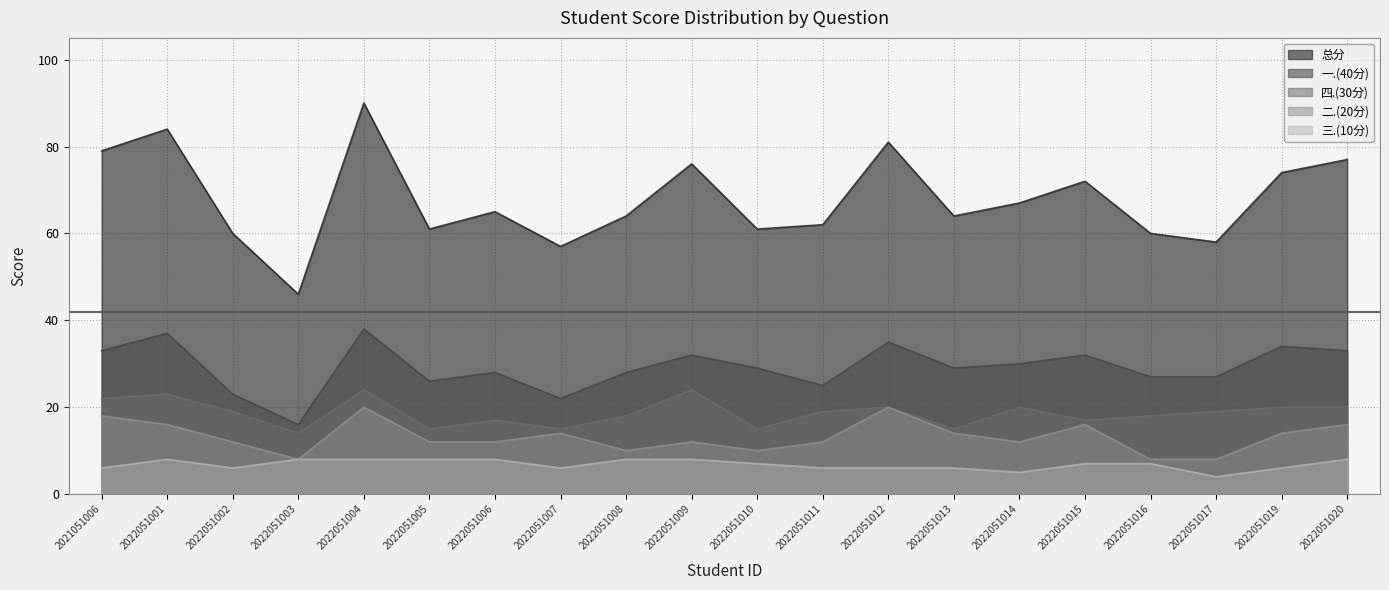

At which category does the chart reach its peak across all series?

2022051004